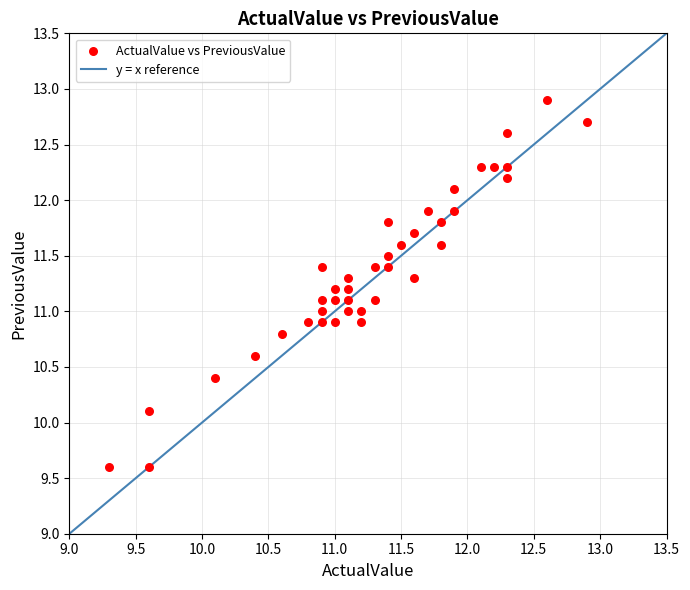

What is the range of Y values (max minus min)?

3.3